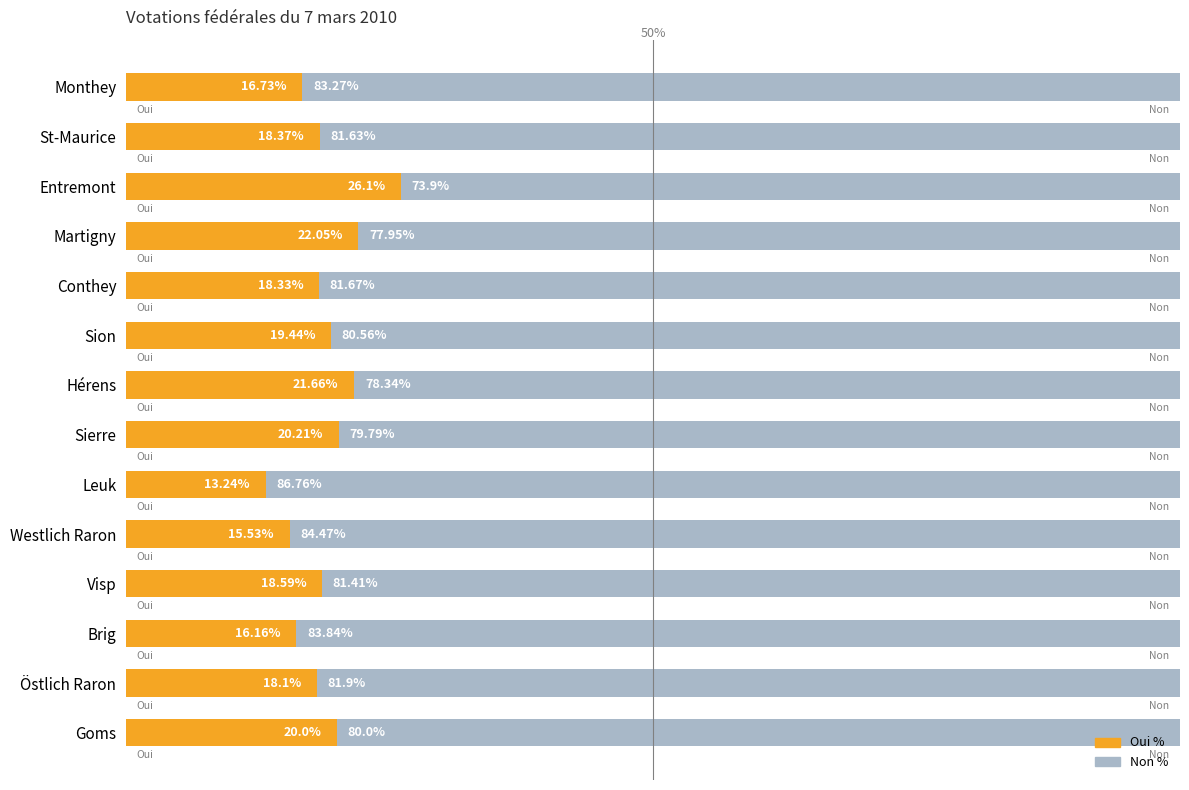

At which label does Oui % reach its peak?

Entremont